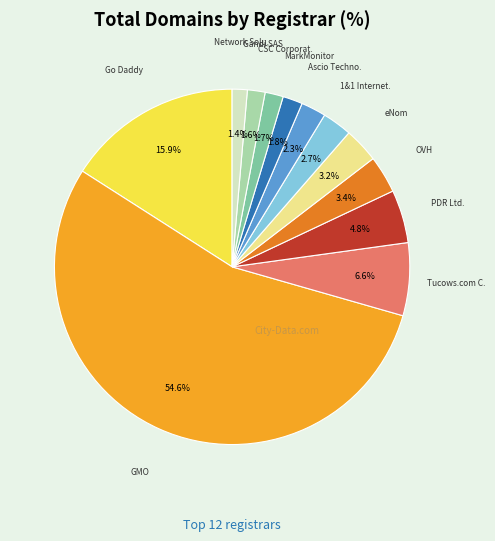

How many segments does this pie chart have?

12